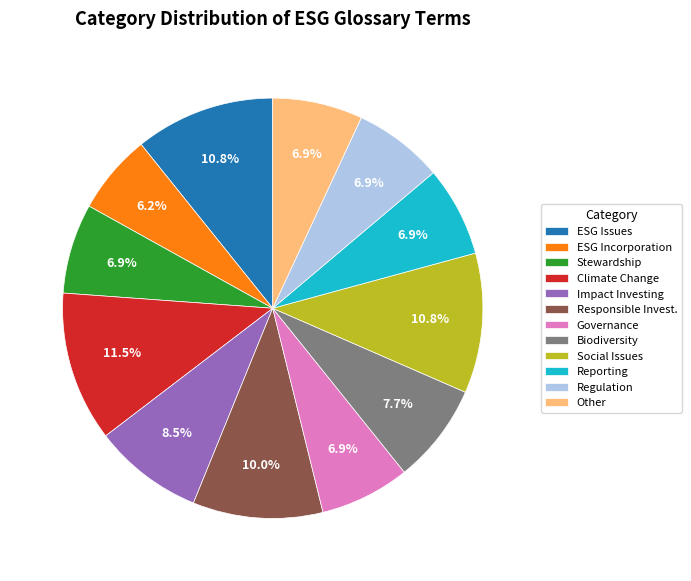

What is the ratio of the value at Social Issues to the value at Regulation?

1.6